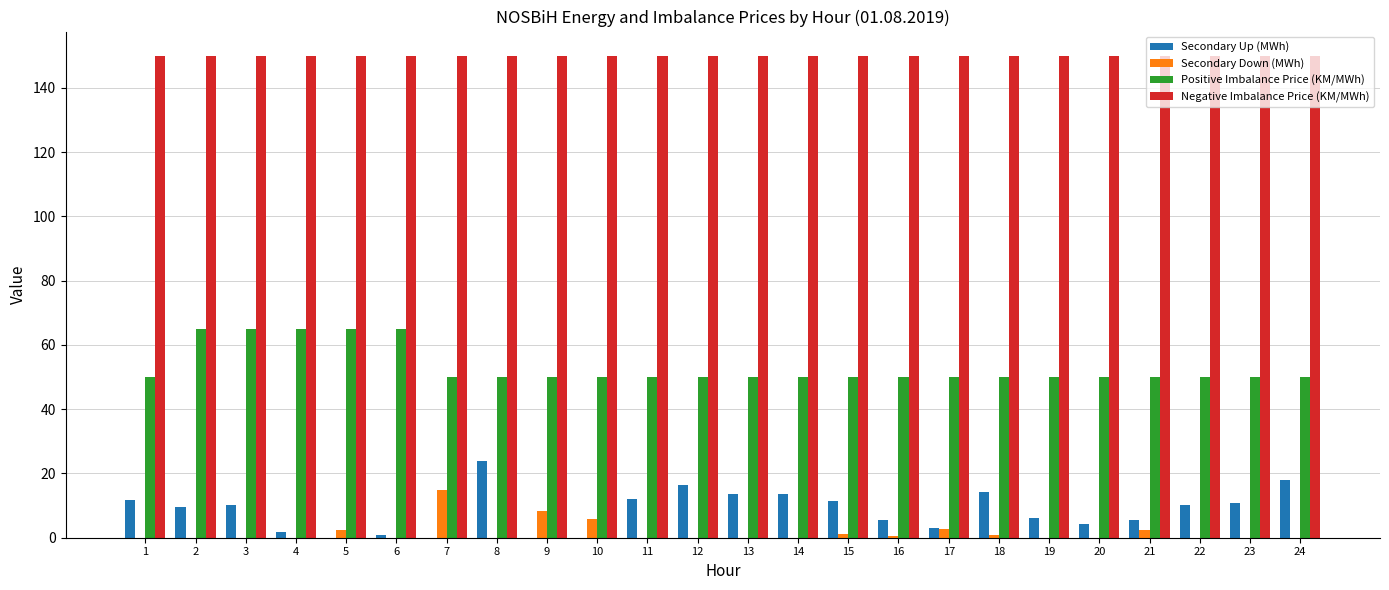

Does the chart contain stacked bars?

No